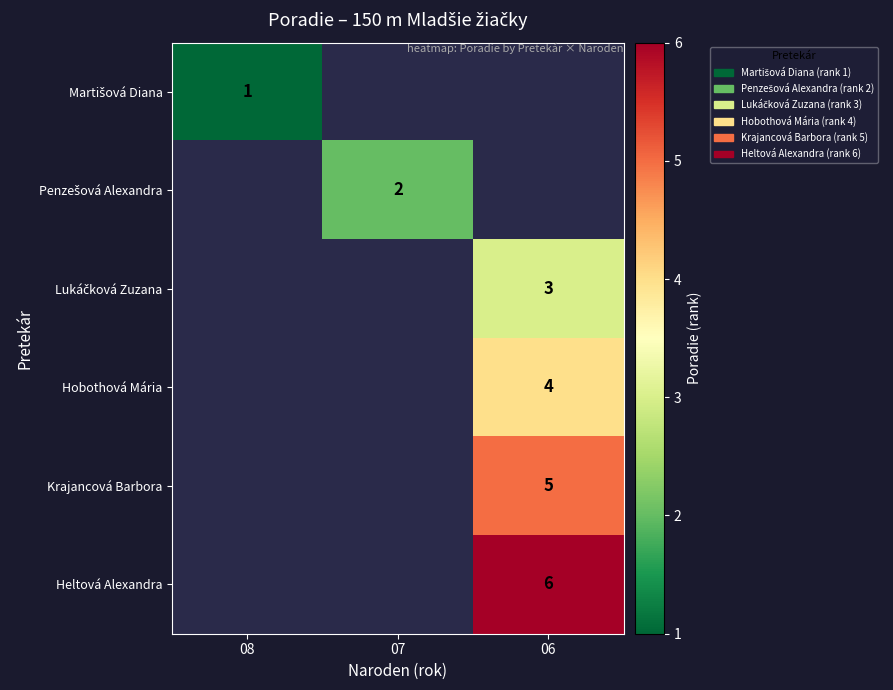

How many data points does each series have?

3